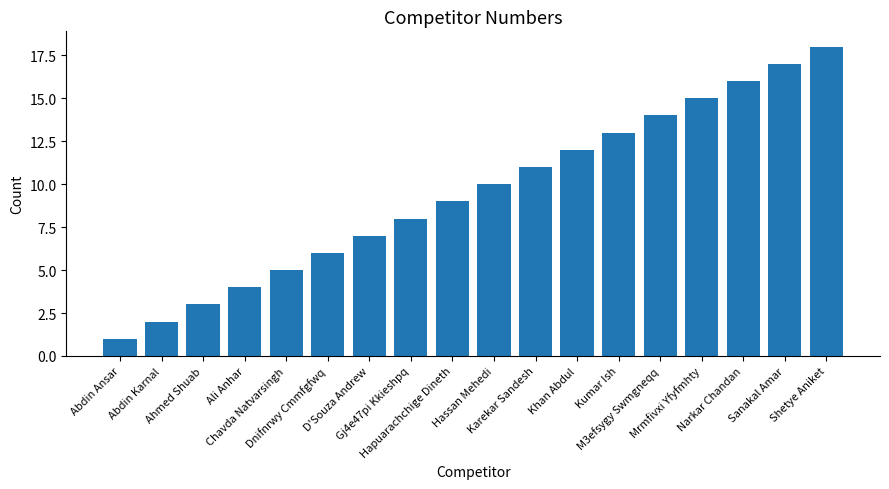

Reading left to right, list all the values displayed in this chart.

Abdin Ansar=1	Abdin Karnal=2	Ahmed Shuab=3	Ali Anhar=4	Chavda Natvarsingh=5	Dnifnrwy Cmmfgfwq=6	D'Souza Andrew=7	Gj4e47pi Kkieshpq=8	Hapuarachchige Dineth=9	Hassan Mehedi=10	Karekar Sandesh=11	Khan Abdul=12	Kumar Ish=13	M3efsygy Swmgneqq=14	Mrmfivxi Yfyfmhty=15	Narkar Chandan=16	Sanakal Amar=17	Shetye Aniket=18